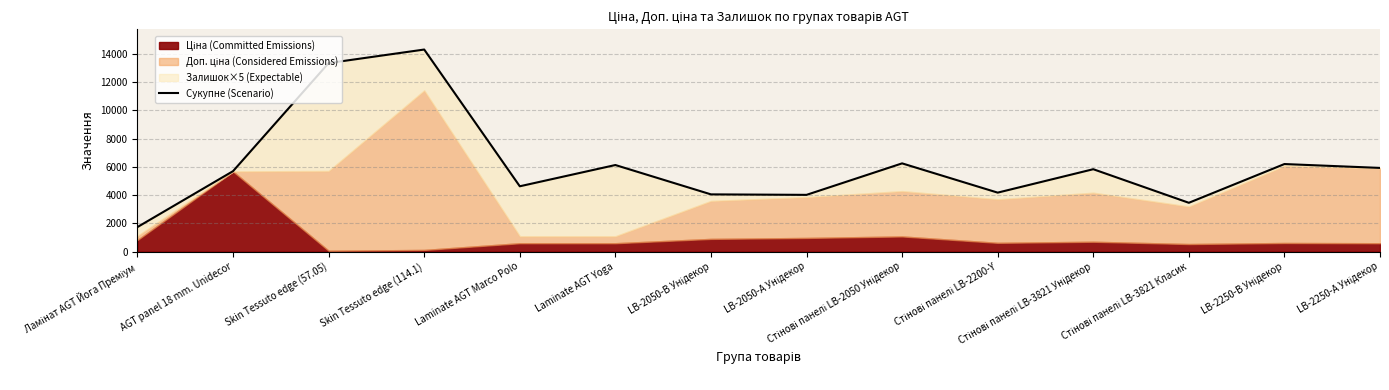

True or false: there are more than 2 points higher than both neighbors.

True